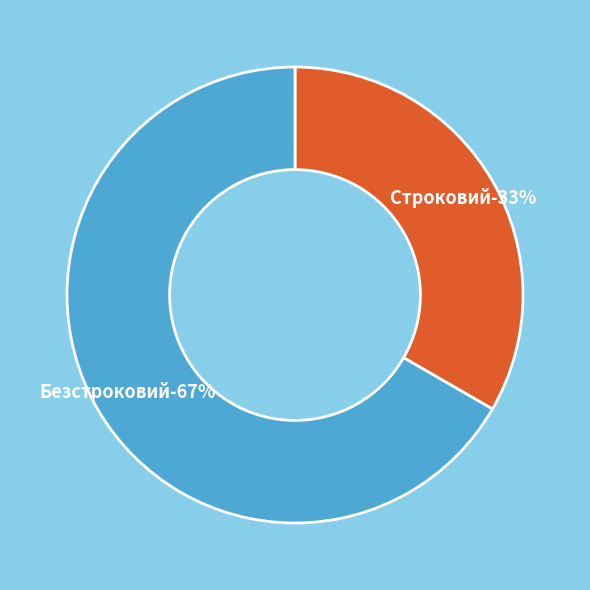

What percentage is the Безстроковий slice, to the nearest percent?

67%